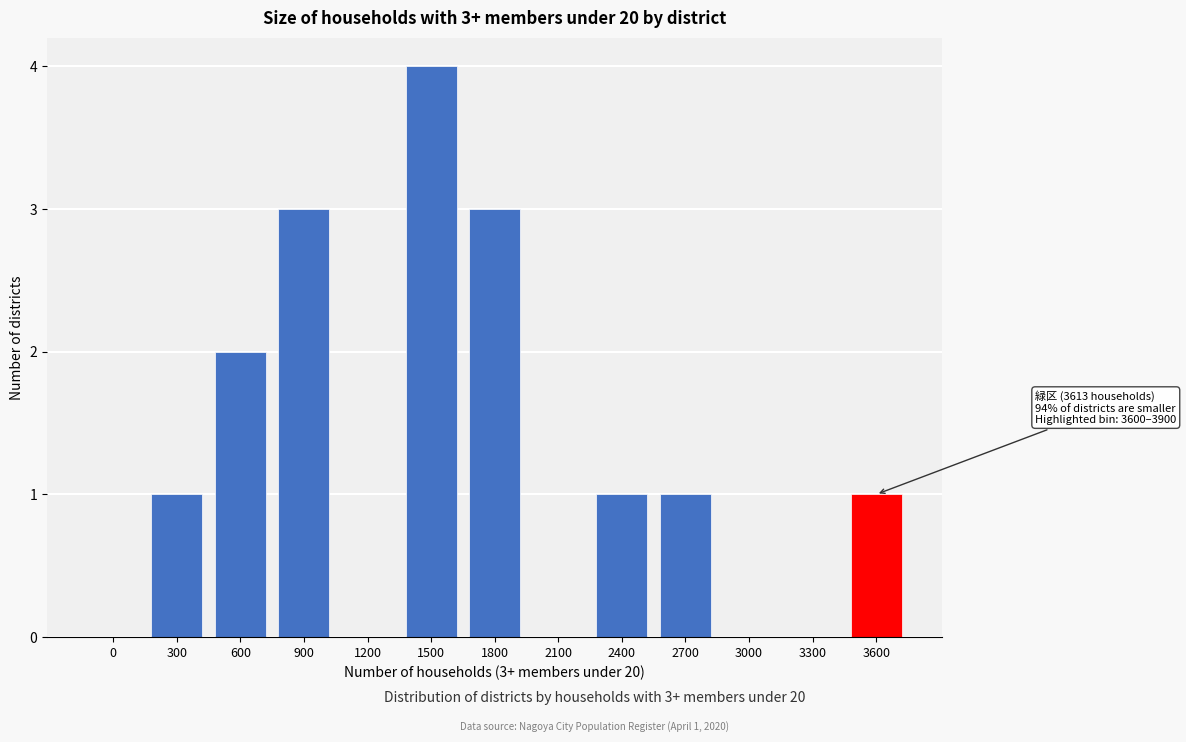

Reading left to right, list all the values displayed in this chart.

0=0	300=1	600=2	900=3	1200=0	1500=4	1800=3	2100=0	2400=1	2700=1	3000=0	3300=0	3600=1